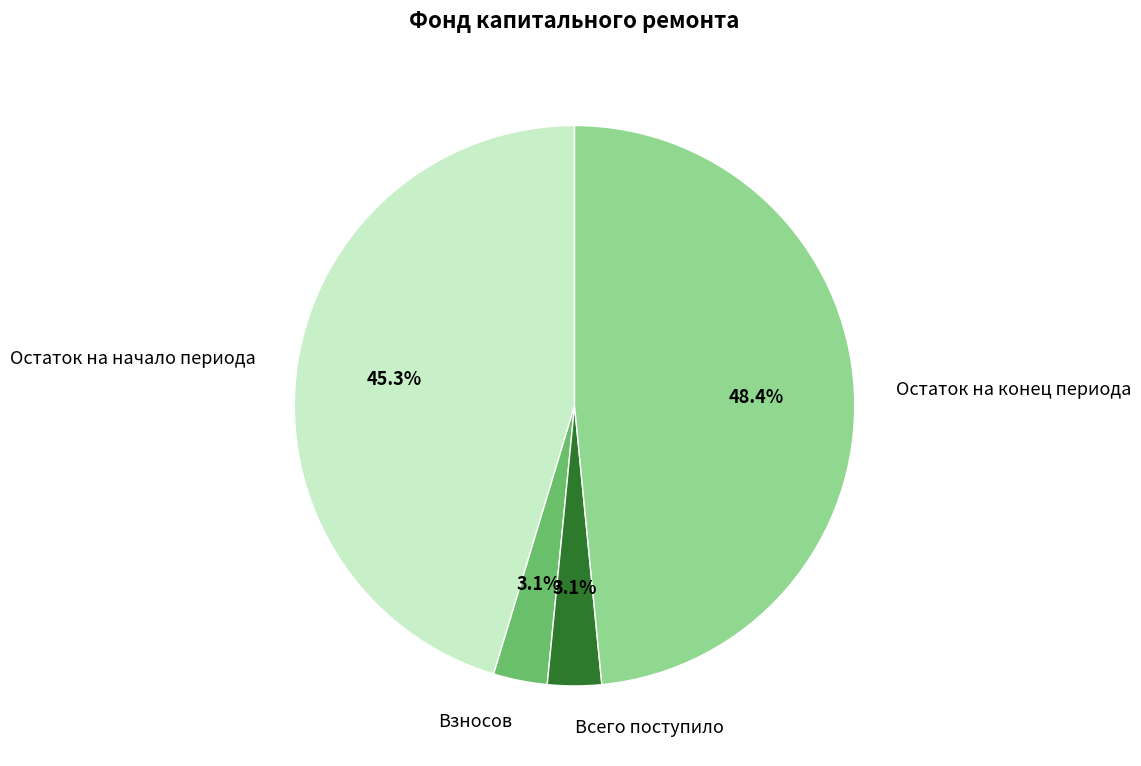

To the nearest percent, what is the combined percentage of Остаток на начало периода and Остаток на конец периода?

94%